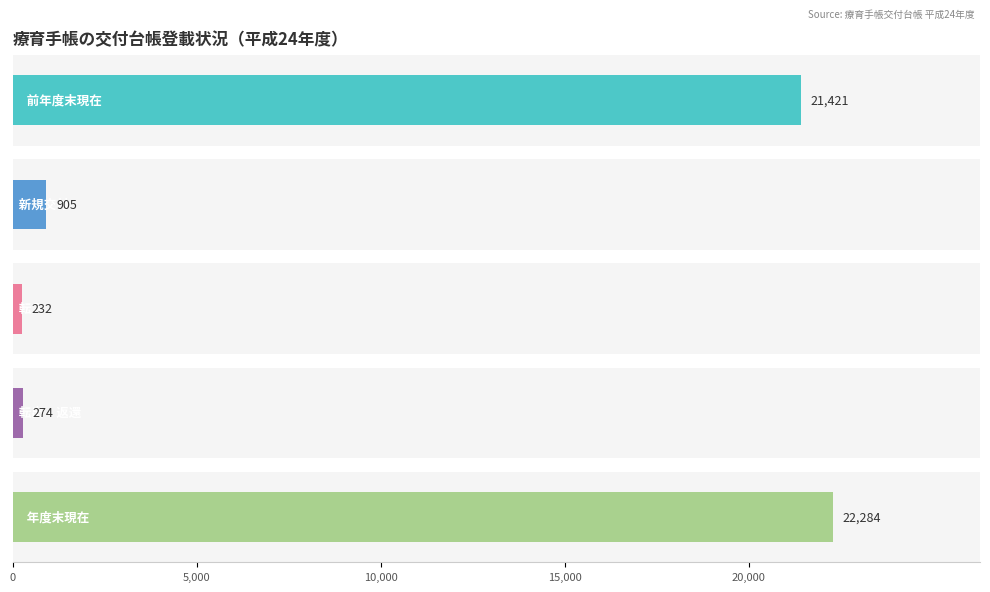

Reading right to left, what are all the values shown in this chart?

前年度末現在: １８歳以上=15571	１８歳未満=5850	京都市(別掲)=11997	京都府=9424	総数=21421
新規交付: １８歳以上=194	１８歳未満=711	京都市(別掲)=621	京都府=284	総数=905
転入: １８歳以上=130	１８歳未満=102	京都市(別掲)=176	京都府=56	総数=232
転出・返還: １８歳以上=169	１８歳未満=105	京都市(別掲)=177	京都府=97	総数=274
年度末現在: １８歳以上=16061	１８歳未満=6223	京都市(別掲)=12617	京都府=9667	総数=22284